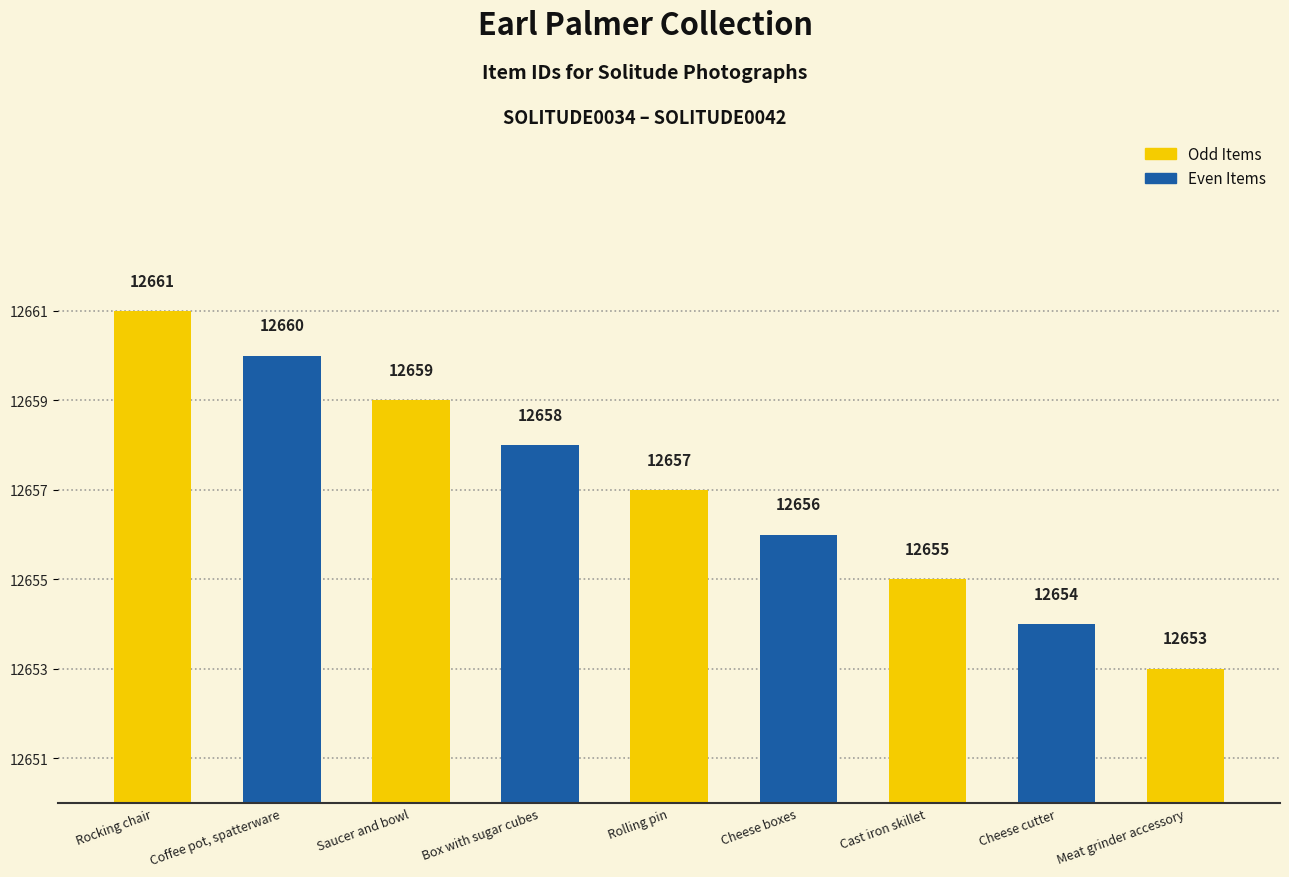

What is the maximum value shown in the chart?

12661